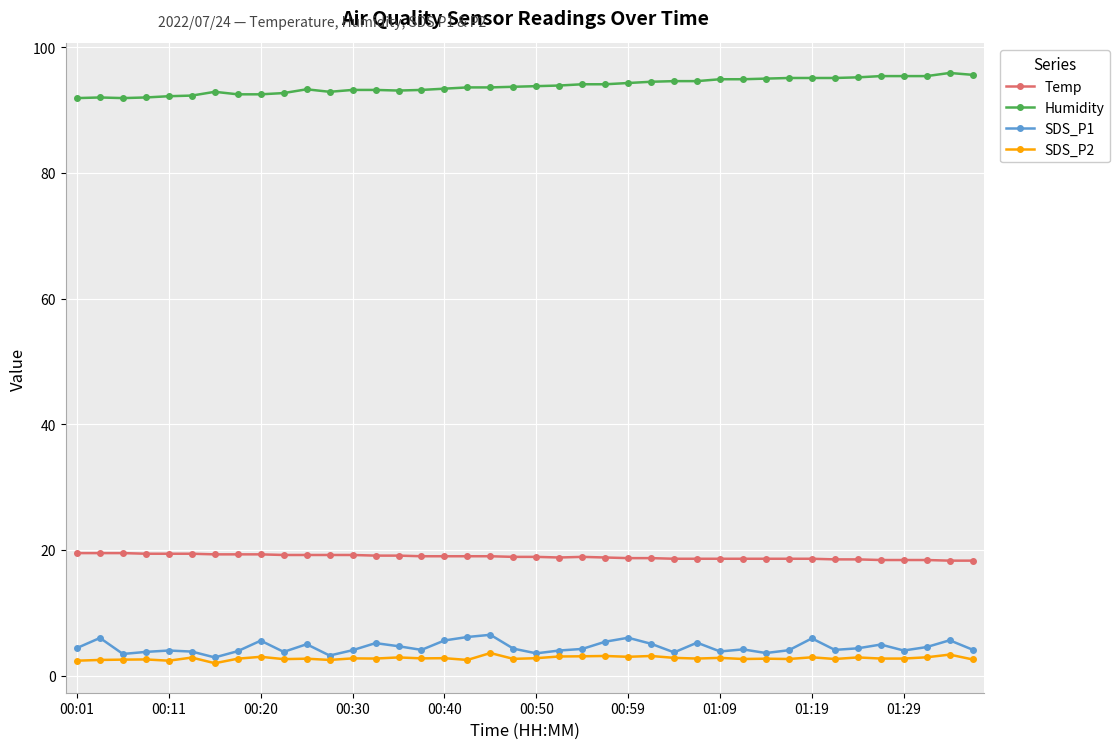

True or false: Temp and SDS_P2 cross at least once.

False